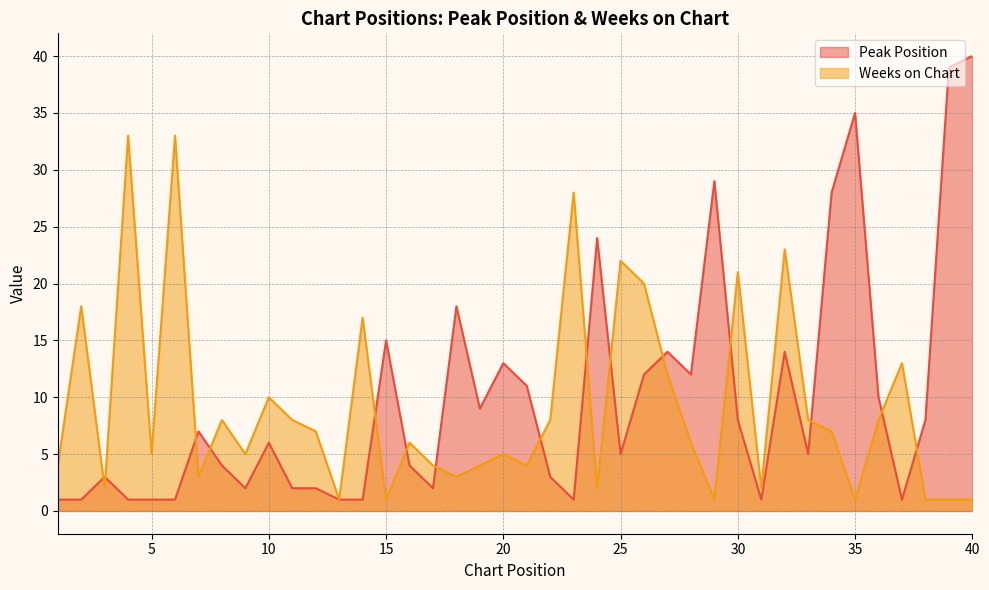

Reading left to right, what are all the values shown in this chart?

Peak Position: 1=1	2=1	3=3	4=1	5=1	6=1	7=7	8=4	9=2	10=6	11=2	12=2	13=1	14=1	15=15	16=4	17=2	18=18	19=9	20=13	21=11	22=3	23=1	24=24	25=5	26=12	27=14	28=12	29=29	30=8	31=1	32=14	33=5	34=28	35=35	36=10	37=1	38=8	39=39	40=40
Weeks on Chart: 1=4	2=18	3=2	4=33	5=5	6=33	7=3	8=8	9=5	10=10	11=8	12=7	13=1	14=17	15=1	16=6	17=4	18=3	19=4	20=5	21=4	22=8	23=28	24=2	25=22	26=20	27=12	28=6	29=1	30=21	31=2	32=23	33=8	34=7	35=1	36=8	37=13	38=1	39=1	40=1